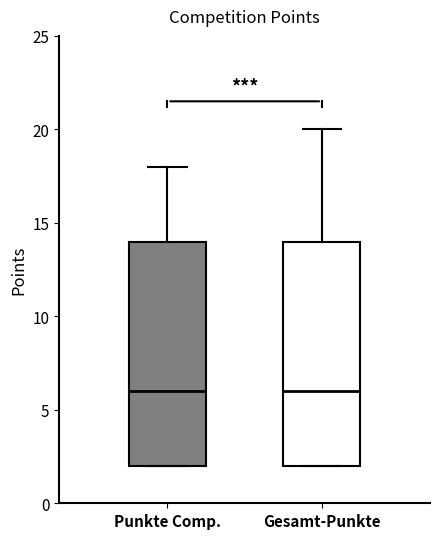

Reading left to right, transcribe this box plot: for each box, give where its median line is, the range the box spans, and where its two whiskers end, as read against the y-axis. The values are not printed on the chart, so give them approximately, as read against the axis.

Punkte Comp.: median 6, box 2 to 14, whiskers 2 to 18
Gesamt-Punkte: median 6, box 2 to 14, whiskers 2 to 20